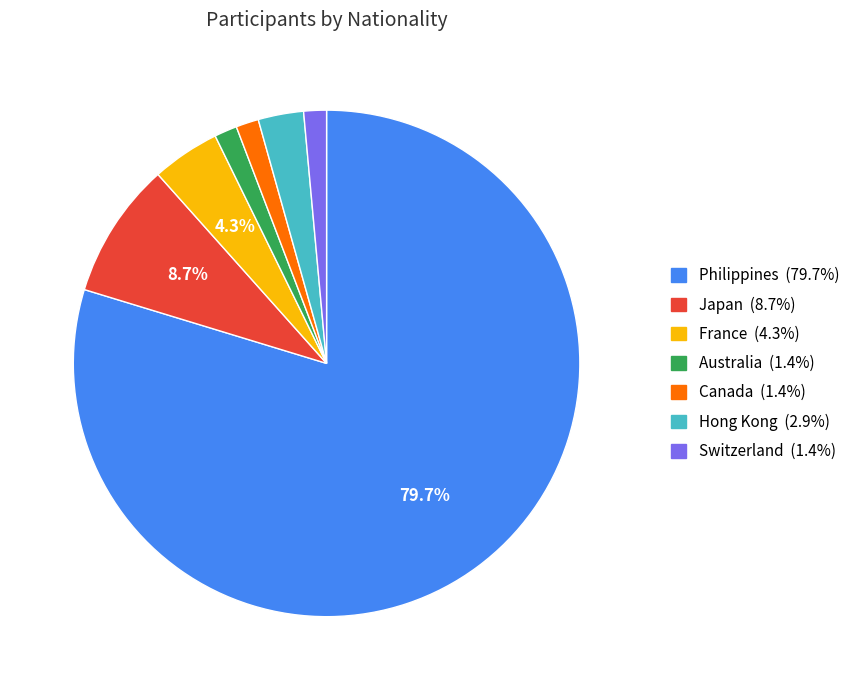

To the nearest percent, what is the combined percentage of Switzerland and France?

6%